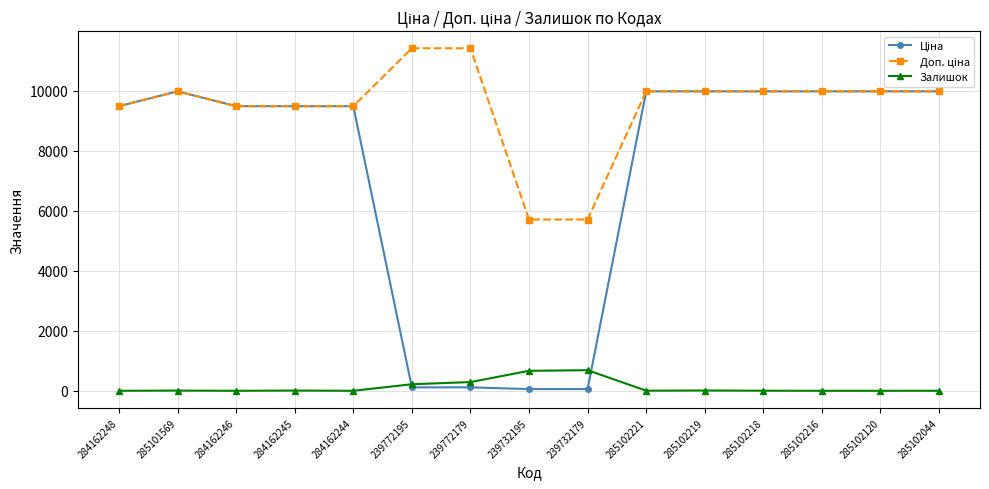

At how many categories does at least one series exceed 1650?

15